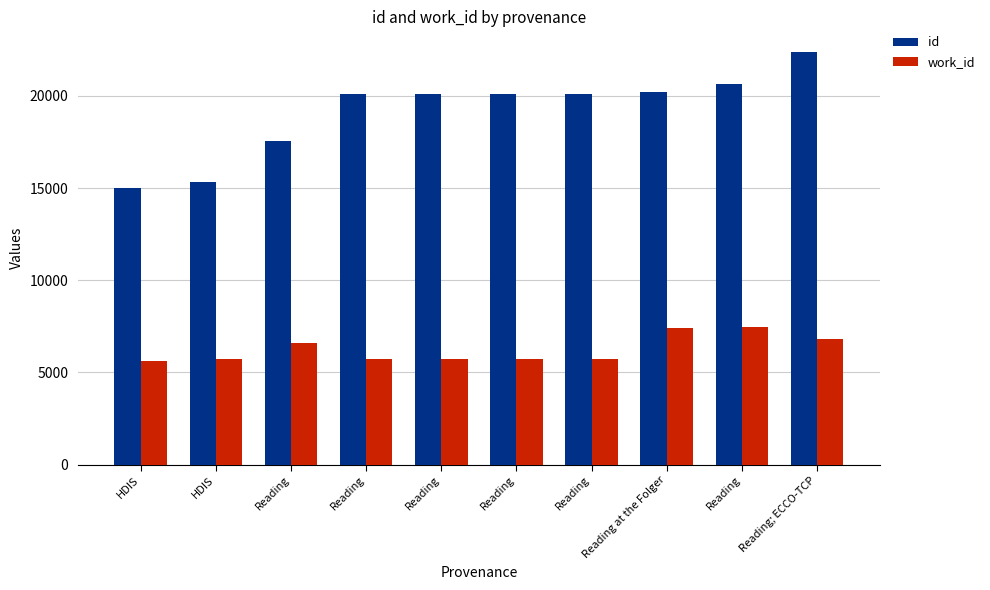

At Reading, list the series in order from smallest to largest.

work_id, id